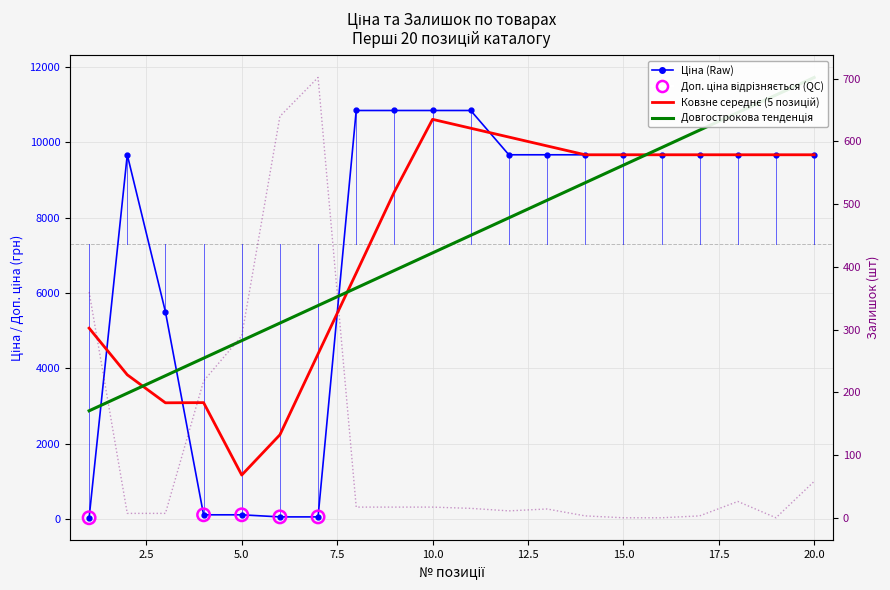

Which series has the largest Y range (max minus min)?

Ціна